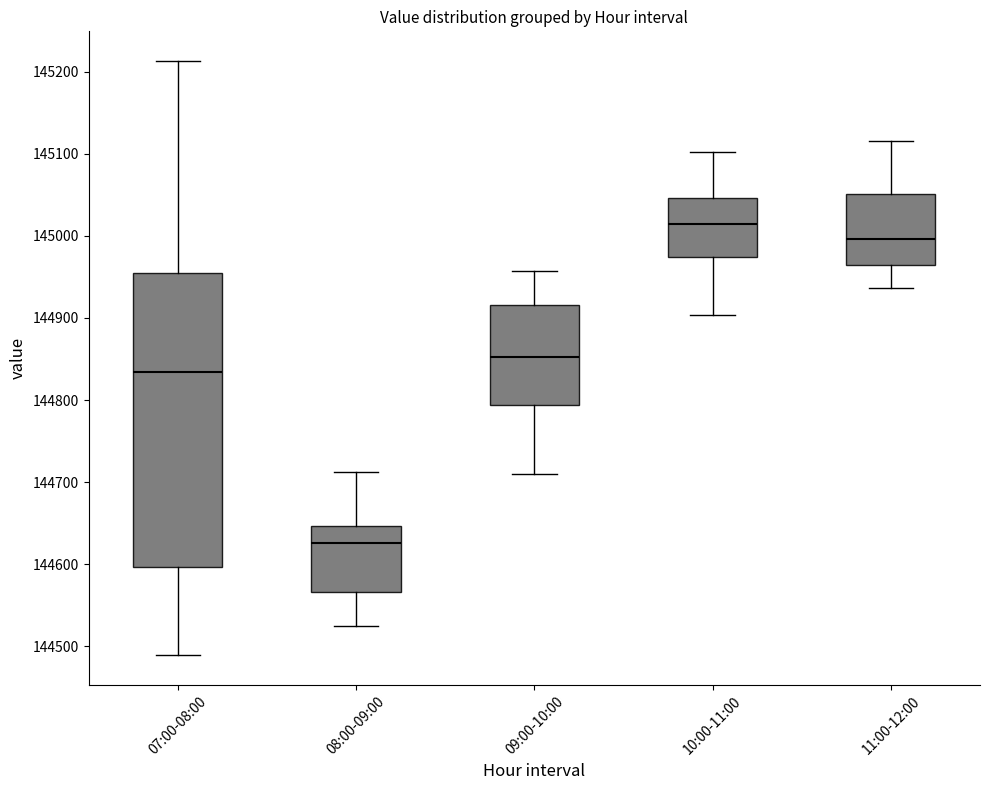

Where does the upper whisker of the box for 08:00-09:00 end on the y-axis? The values are not printed on the chart, so give them approximately, as read against the axis.

144710